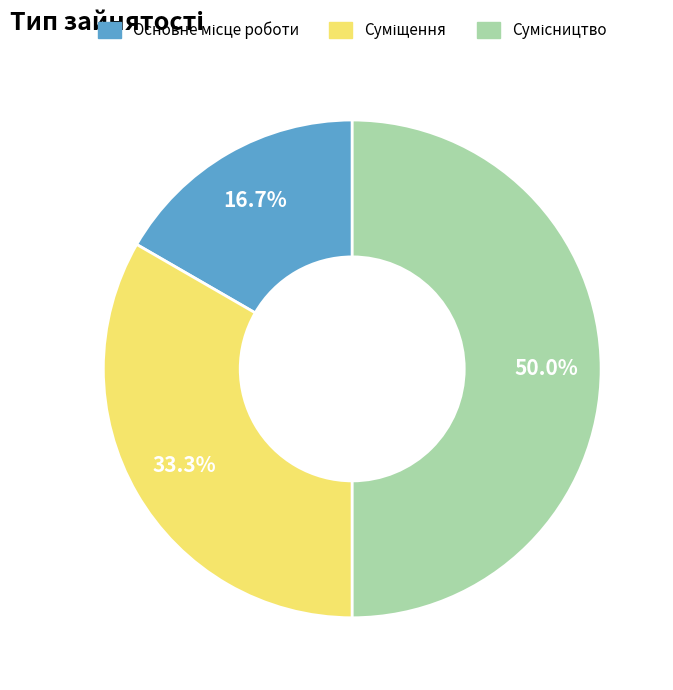

How many segments does this pie chart have?

3